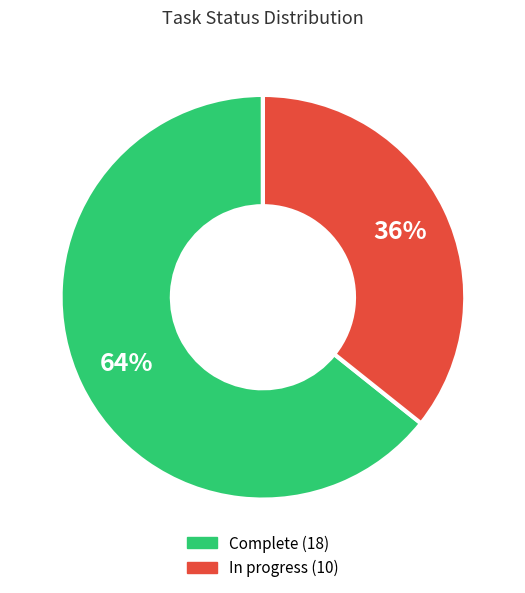

Which slice represents more than half of the pie?

Complete